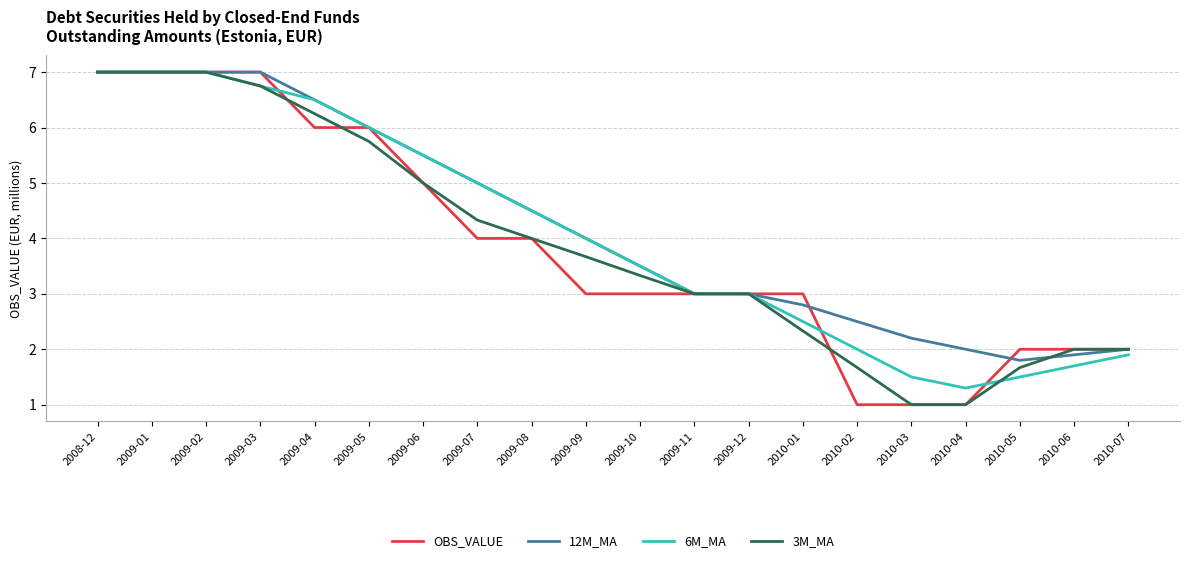

What is the difference between the highest and lowest values at 2009-10?

0.5